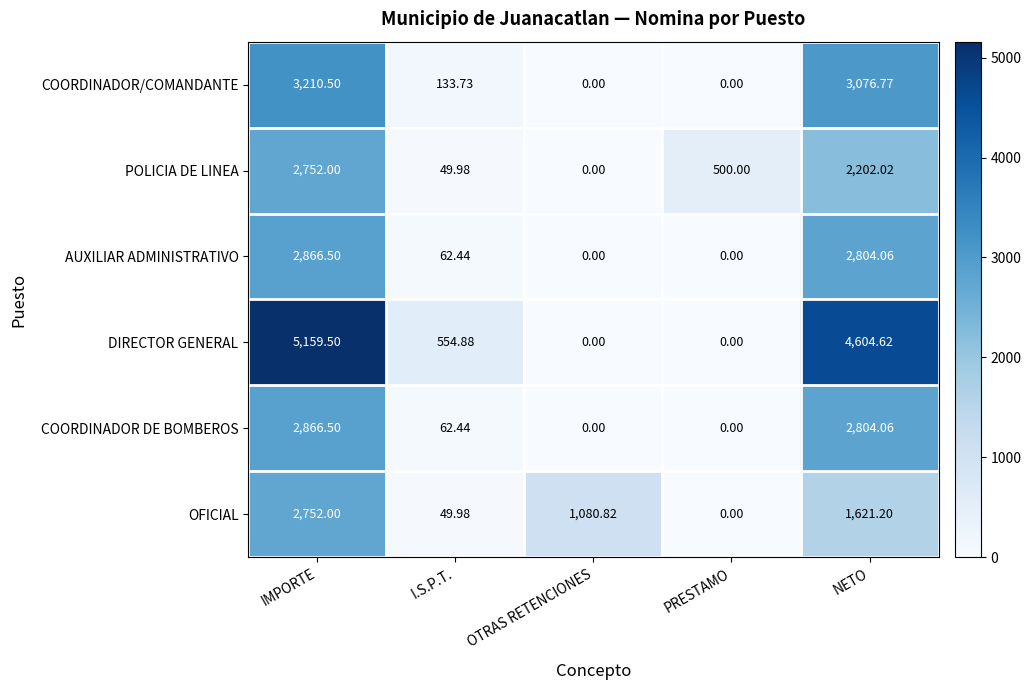

Which series has the largest range (max minus min)?

DIRECTOR GENERAL